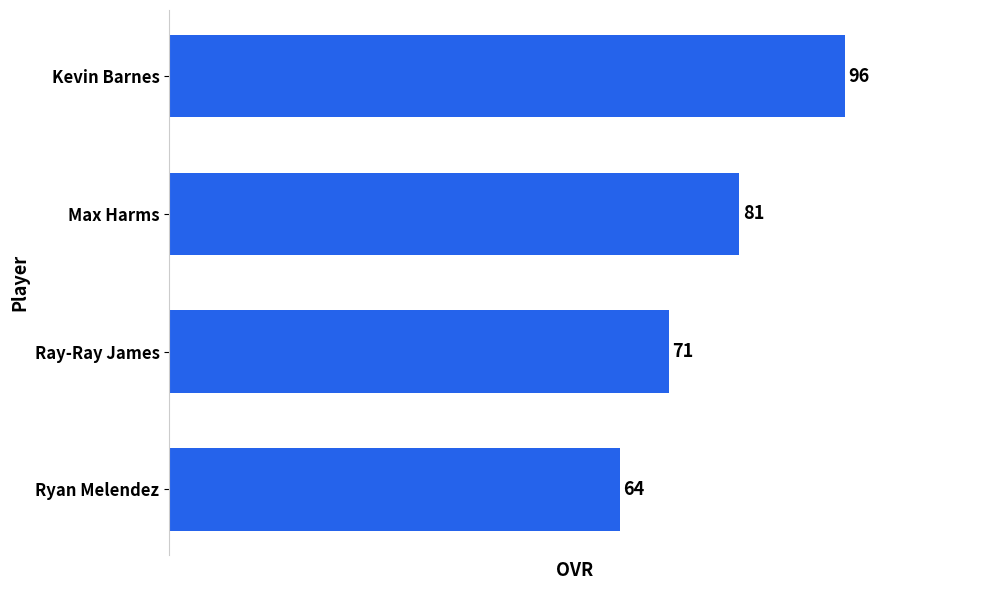

Does the chart contain stacked bars?

No